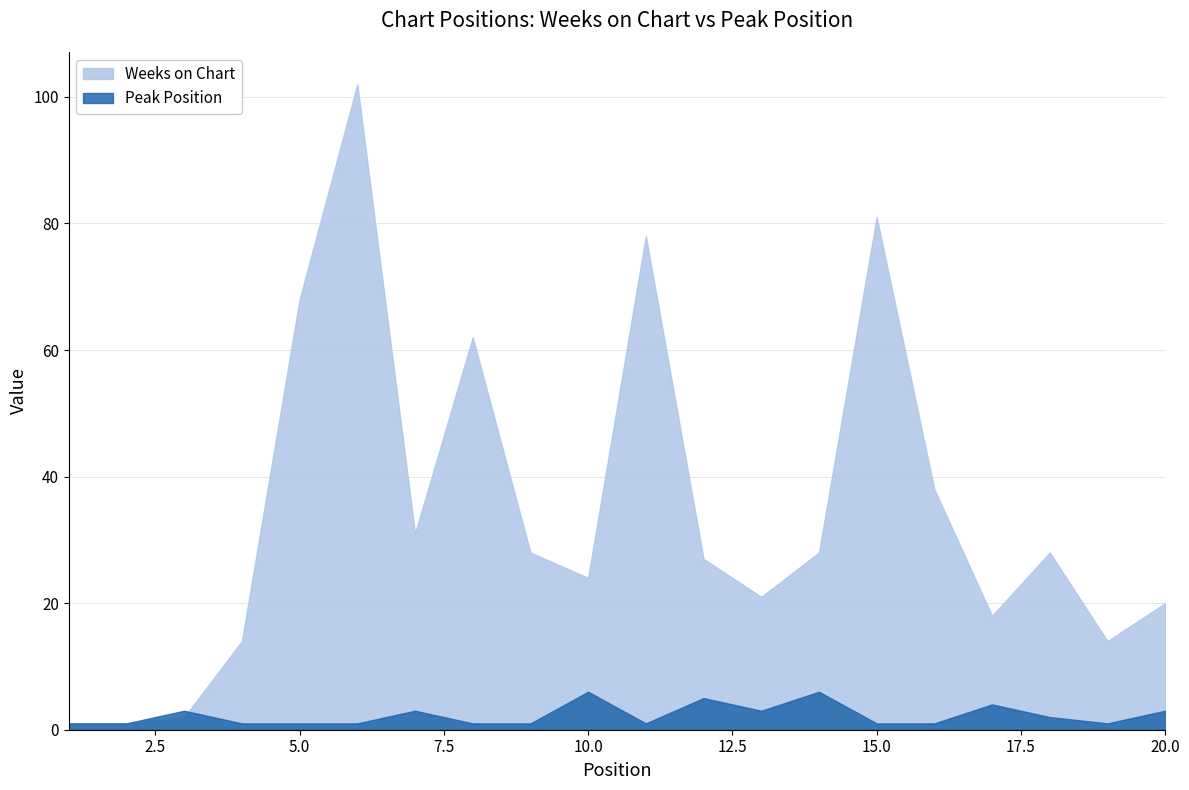

Where is the first local minimum for Weeks on Chart?

7